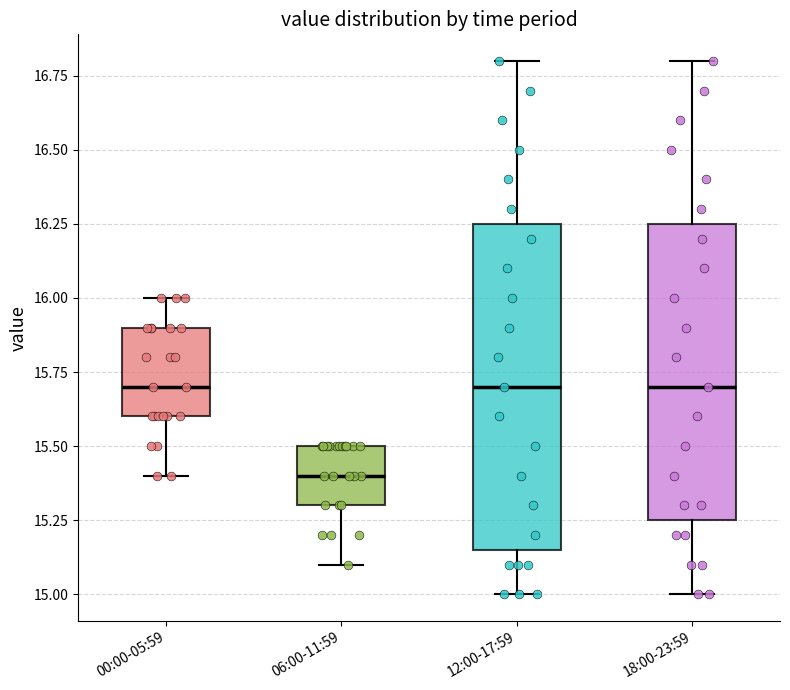

Reading left to right, transcribe this box plot: for each box, give where its median line is, the range the box spans, and where its two whiskers end, as read against the y-axis. The values are not printed on the chart, so give them approximately, as read against the axis.

00:00-05:59: median 15.70, box 15.60 to 15.90, whiskers 15.40 to 16.00
06:00-11:59: median 15.40, box 15.30 to 15.50, whiskers 15.10 to 15.50
12:00-17:59: median 15.70, box 15.15 to 16.25, whiskers 15.00 to 16.80
18:00-23:59: median 15.70, box 15.25 to 16.25, whiskers 15.00 to 16.80